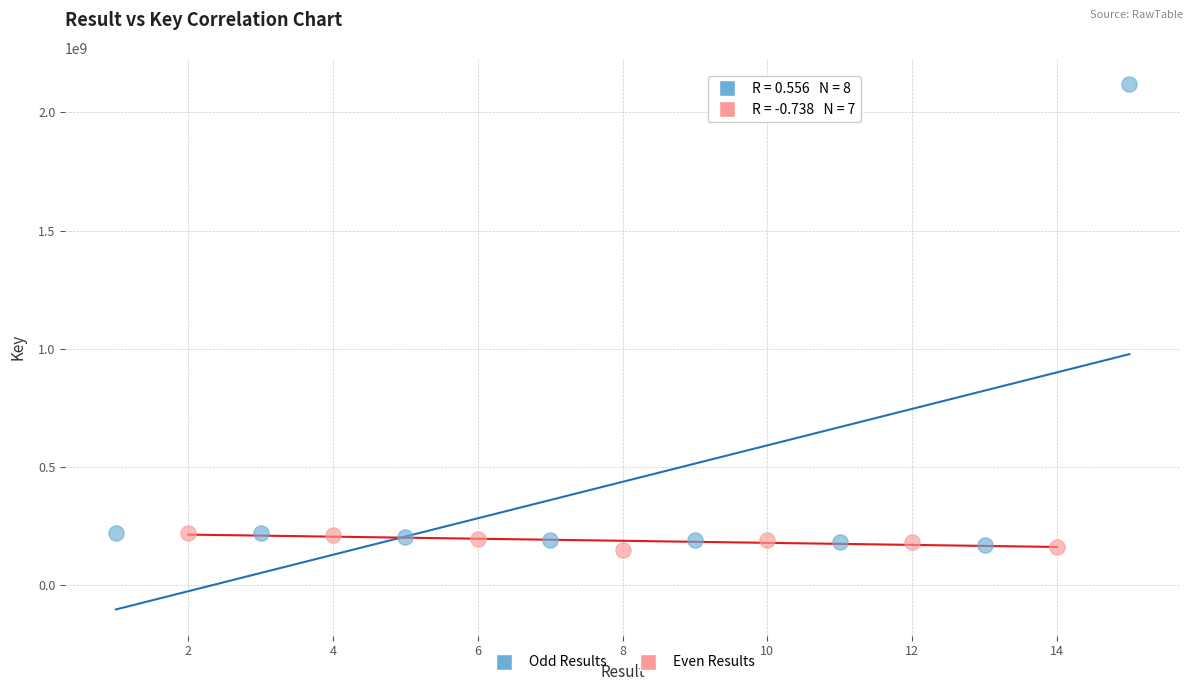

What are all the series names shown in the legend?

Odd Results, Even Results